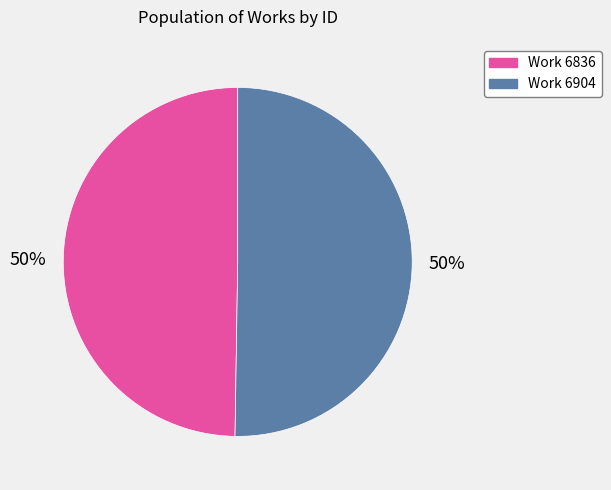

Is it true that Work 6836 is 50% of the pie?

True